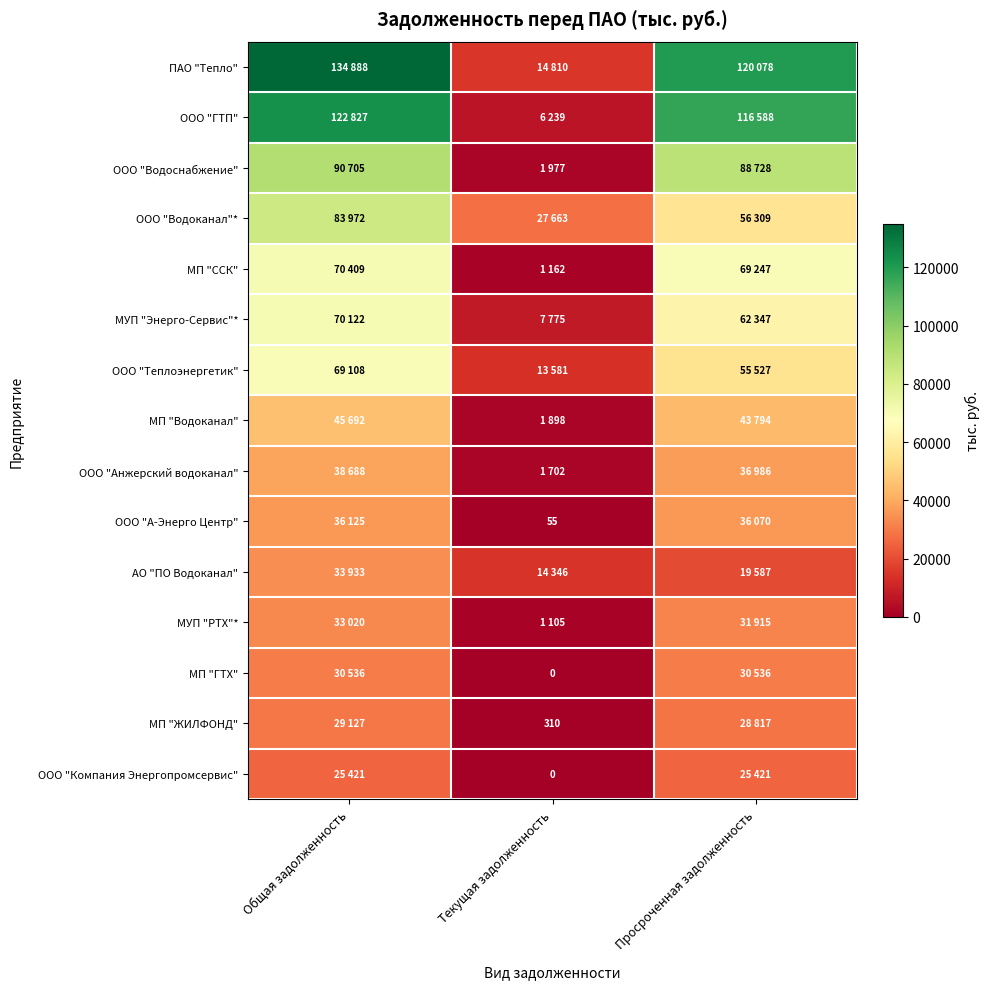

List the labels in order of ООО "Компания Энергопромсервис" value, largest first.

Общая задолженность, Просроченная задолженность, Текущая задолженность